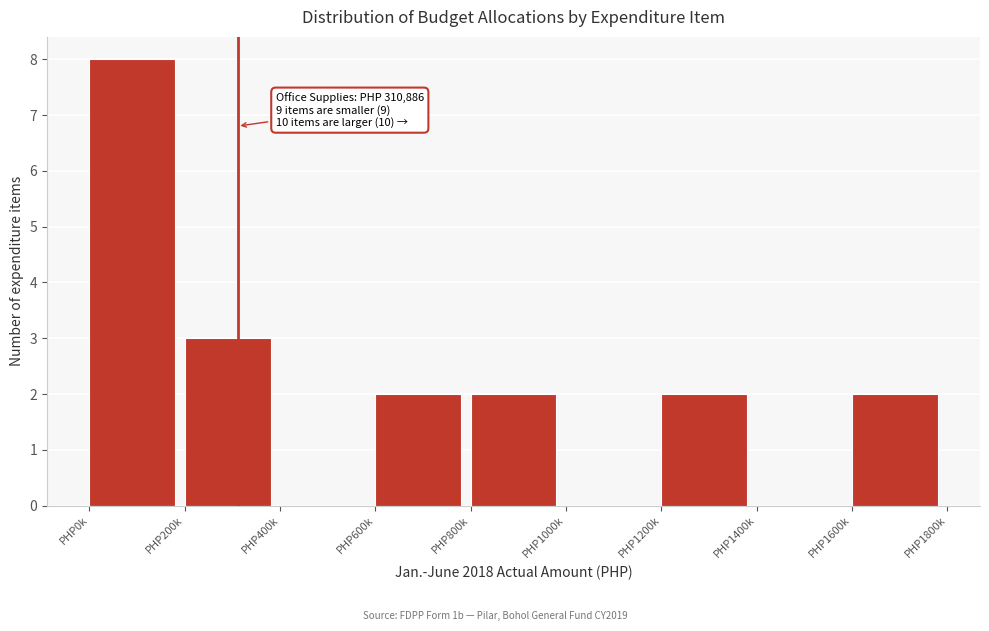

Reading left to right, transcribe all the data shown in this chart.

PHP0k=8	PHP200k=3	PHP400k=0	PHP600k=2	PHP800k=2	PHP1000k=0	PHP1200k=2	PHP1400k=0	PHP1600k=2